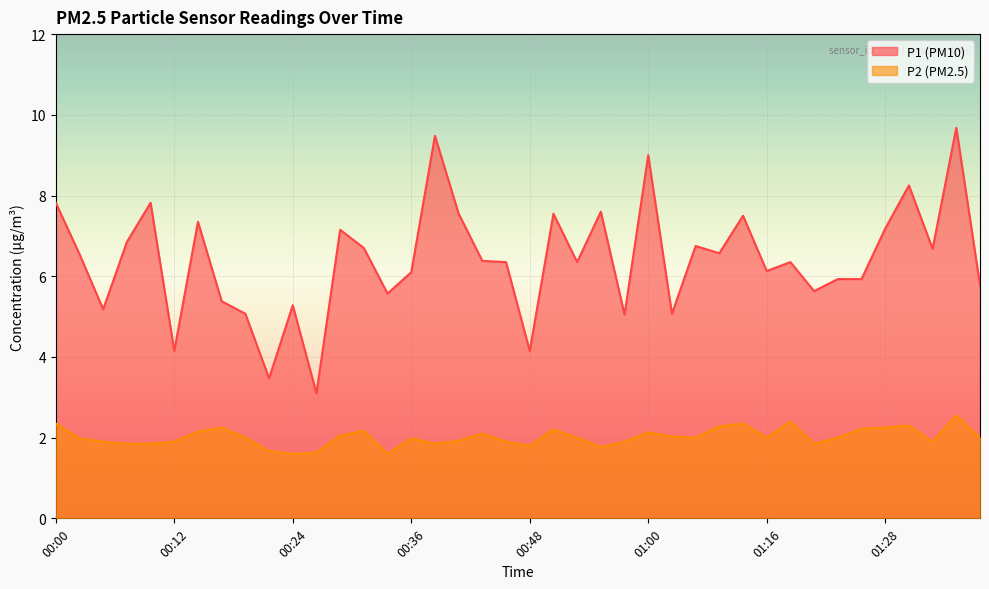

True or false: P1 has more than 1 points higher than both neighbors.

True